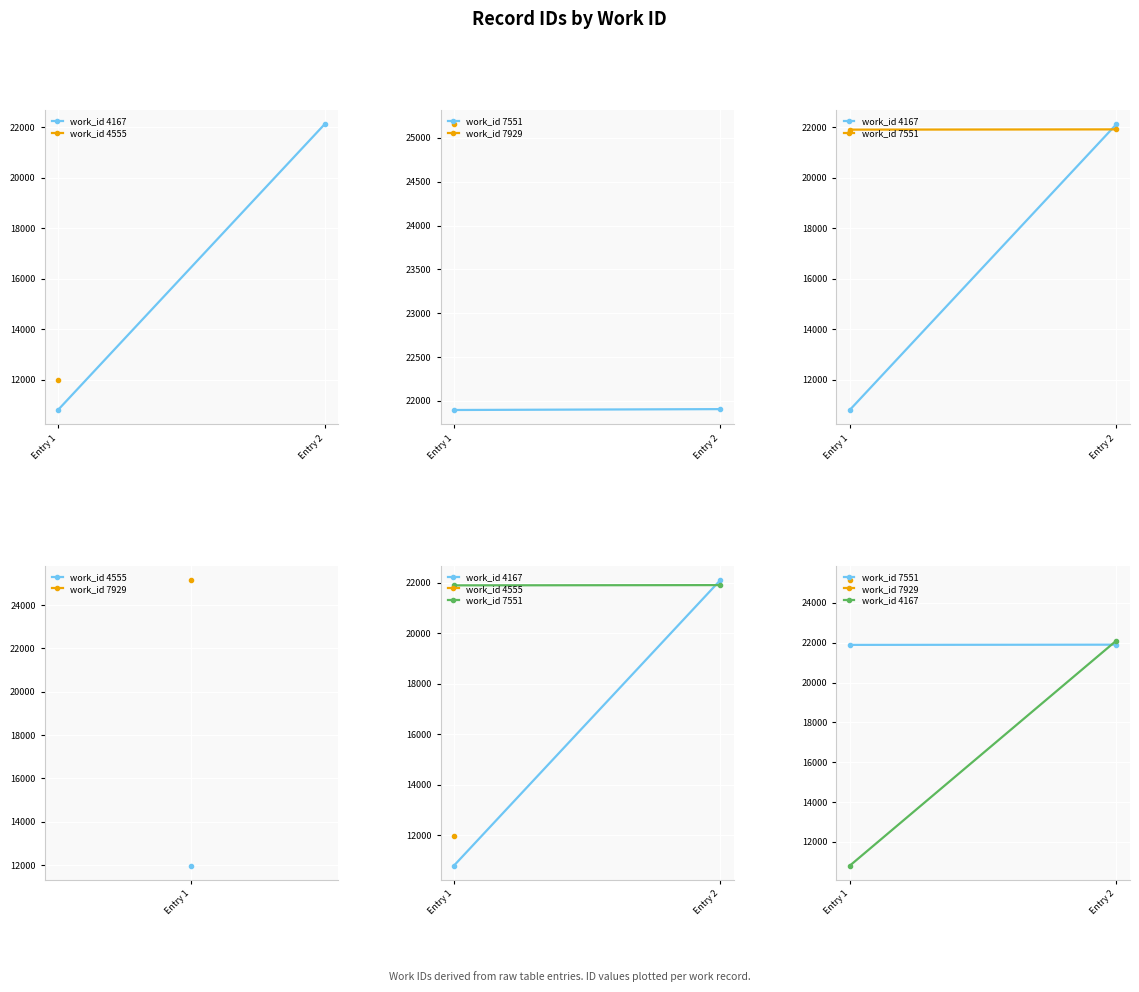

True or false: work_id 7551 has a value of 5644 at Entry 2.

False